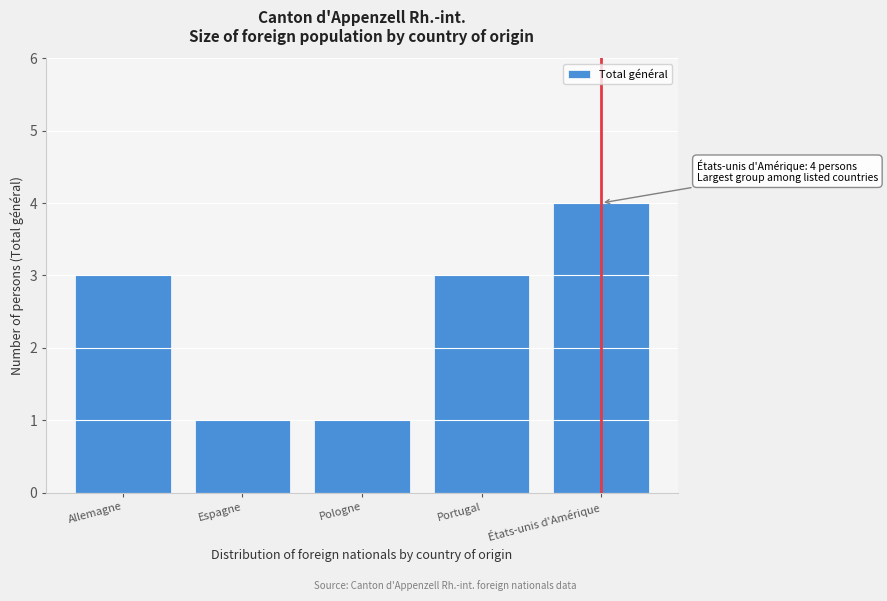

Reading left to right, list all the values displayed in this chart.

Allemagne=3	Espagne=1	Pologne=1	Portugal=3	États-unis d'Amérique=4